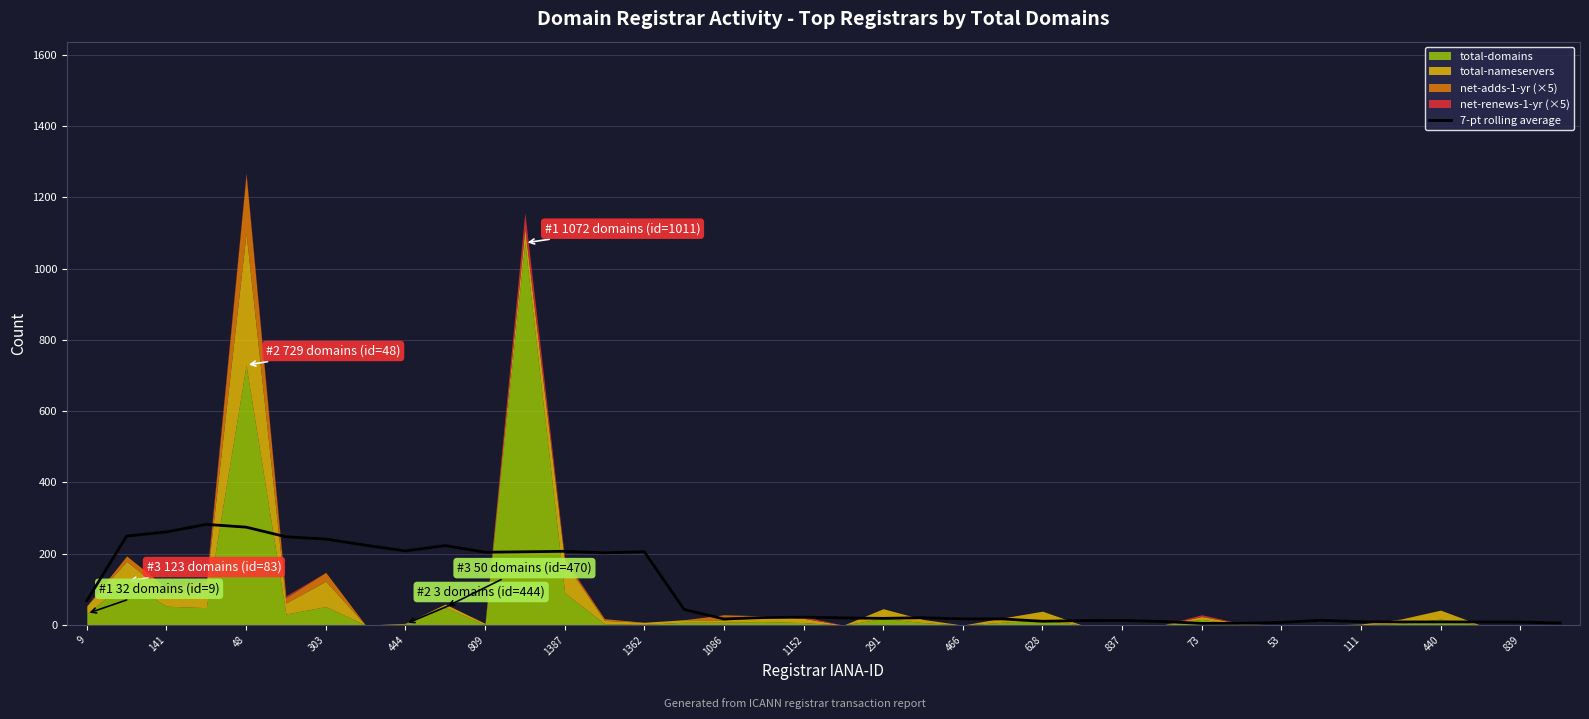

How many data points are less than 20?

18